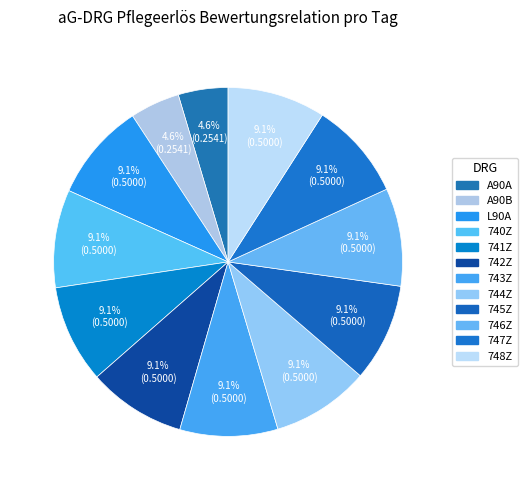

To the nearest percent, what portion does A90A represent?

5%